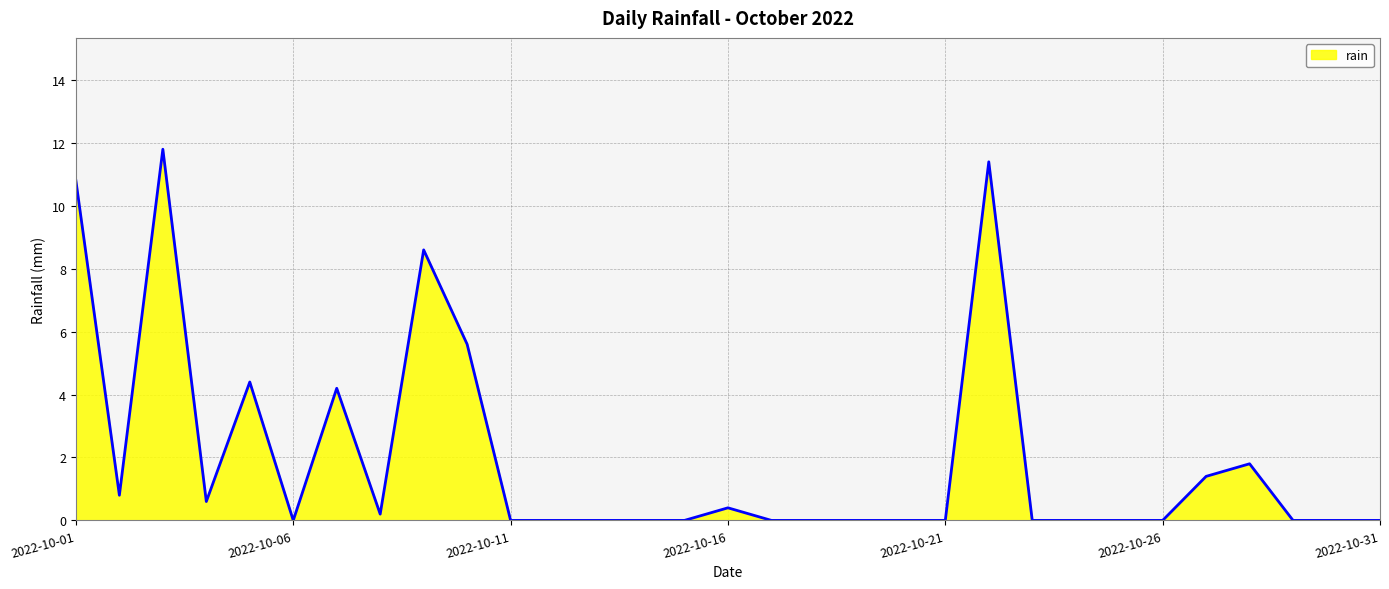

What is the greatest value displayed?

11.8